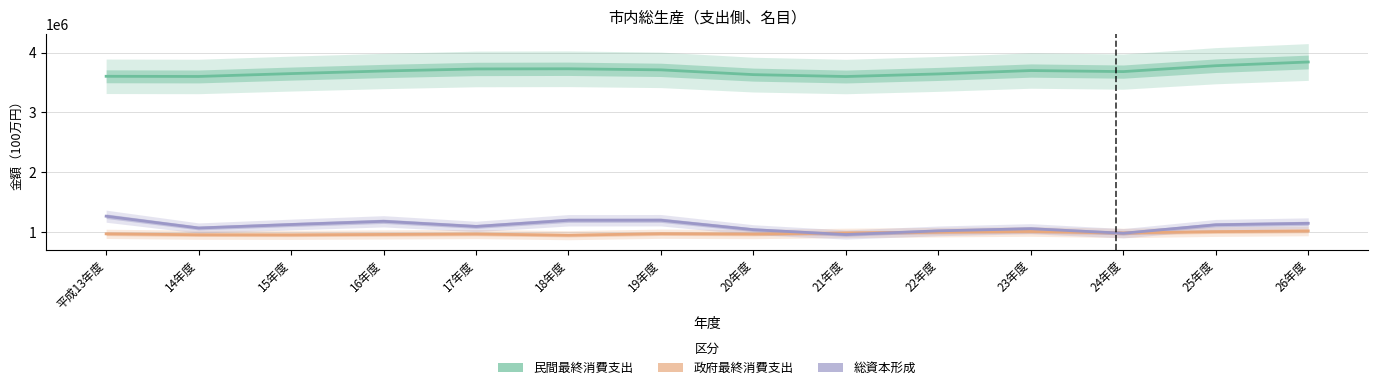

What is the sum of the 総資本形成 values at 14年度 and 25年度?

2187403